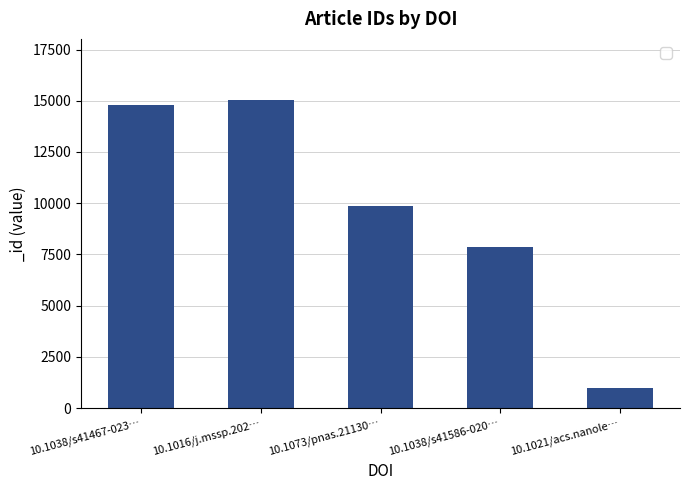

What is the difference between the values at 10.1016/j.mssp.202… and 10.1073/pnas.21130…?

5131